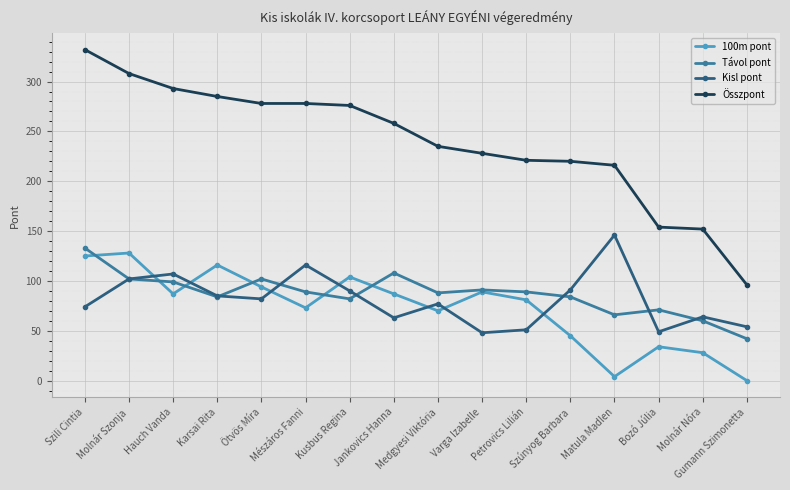

After their last crossing, which series has the higher values: Kisl pont or Távol pont?

Kisl pont